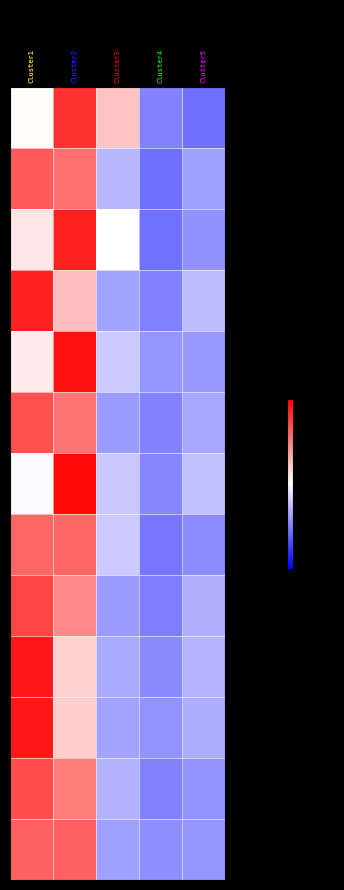

Which has a higher value, Cluster3 or Cluster2?

Cluster2